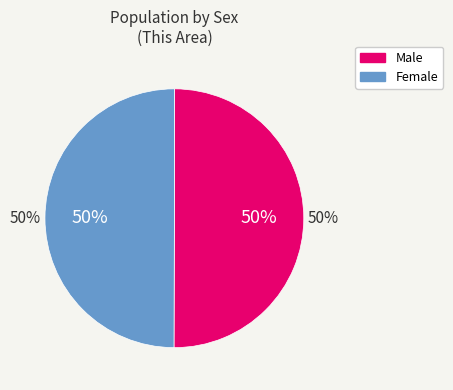

Which has a higher value, Male or Female?

Male